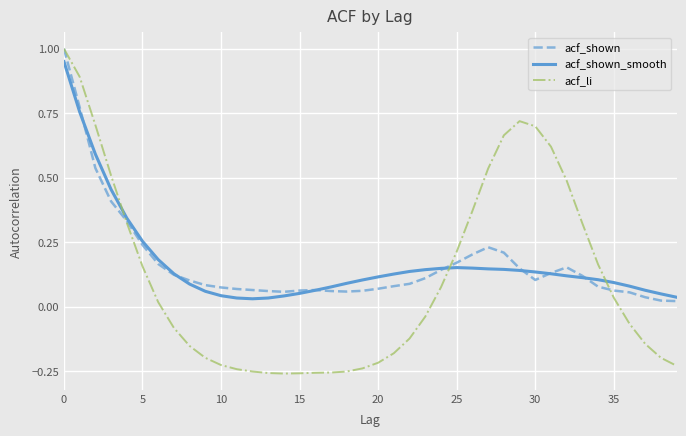

Which series has the largest range (max minus min)?

acf_li